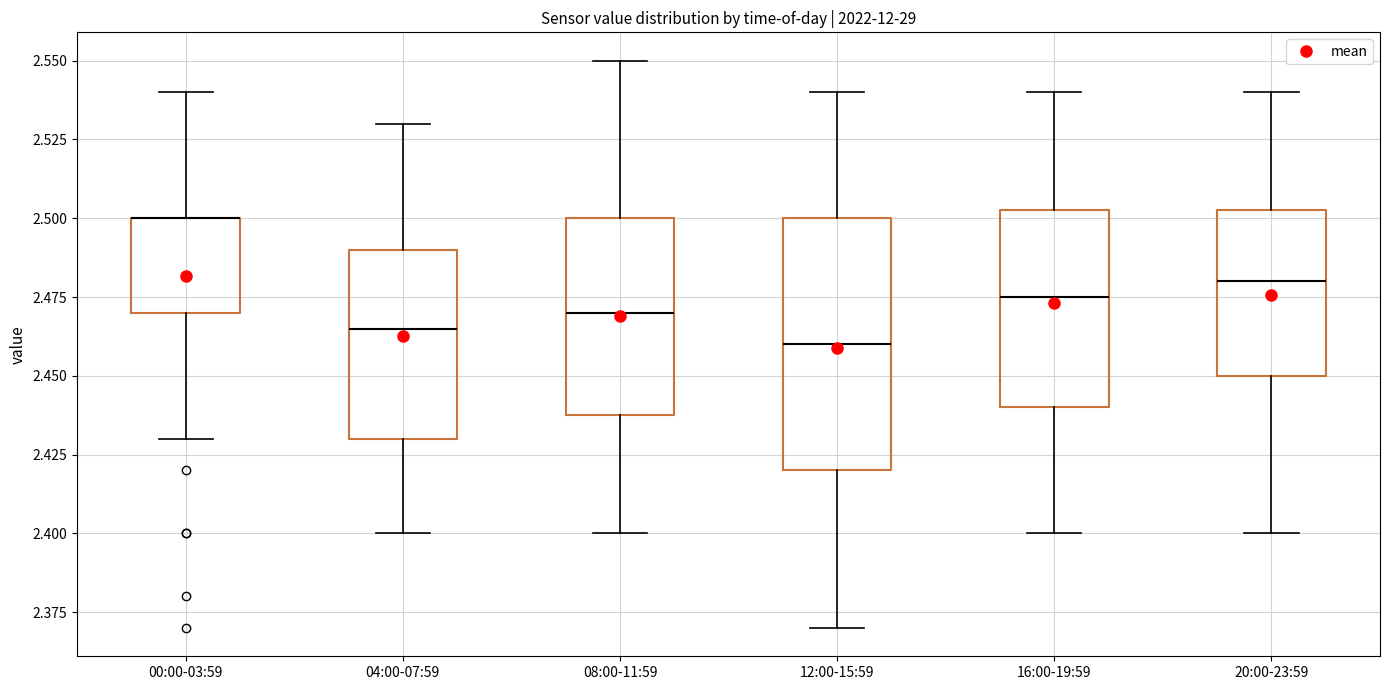

Reading left to right, read every box against the y-axis: the position of its median line, the range the box covers, and the ends of its whiskers. The values are not printed on the chart, so give them approximately, as read against the axis.

00:00-03:59: median 2.500 (drawn on the box's upper edge), box 2.470 to 2.500, whiskers 2.430 to 2.540
04:00-07:59: median 2.465, box 2.430 to 2.490, whiskers 2.400 to 2.530
08:00-11:59: median 2.470, box 2.440 to 2.500, whiskers 2.400 to 2.550
12:00-15:59: median 2.460, box 2.420 to 2.500, whiskers 2.370 to 2.540
16:00-19:59: median 2.475, box 2.440 to 2.505, whiskers 2.400 to 2.540
20:00-23:59: median 2.480, box 2.450 to 2.505, whiskers 2.400 to 2.540